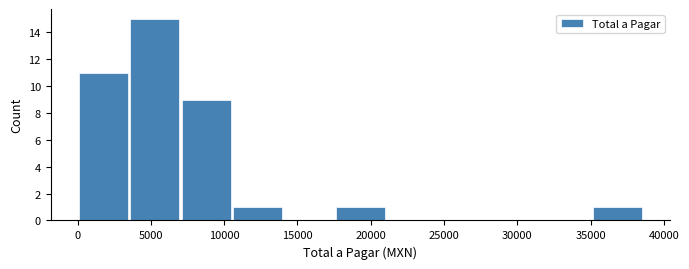

Reading left to right, transcribe this chart: for each bar, give the range it covers on the x-axis and its height. Neither the bar edges nor the heights are printed on the chart, so give them approximately, as read against the axes.

0 to 3500: 11
3500 to 7000: 15
7000 to 10500: 9
10500 to 14000: 1
14000 to 17500: 0
17500 to 21000: 1
21000 to 24500: 0
24500 to 28000: 0
28000 to 31500: 0
31500 to 35000: 0
35000 to 38500: 1